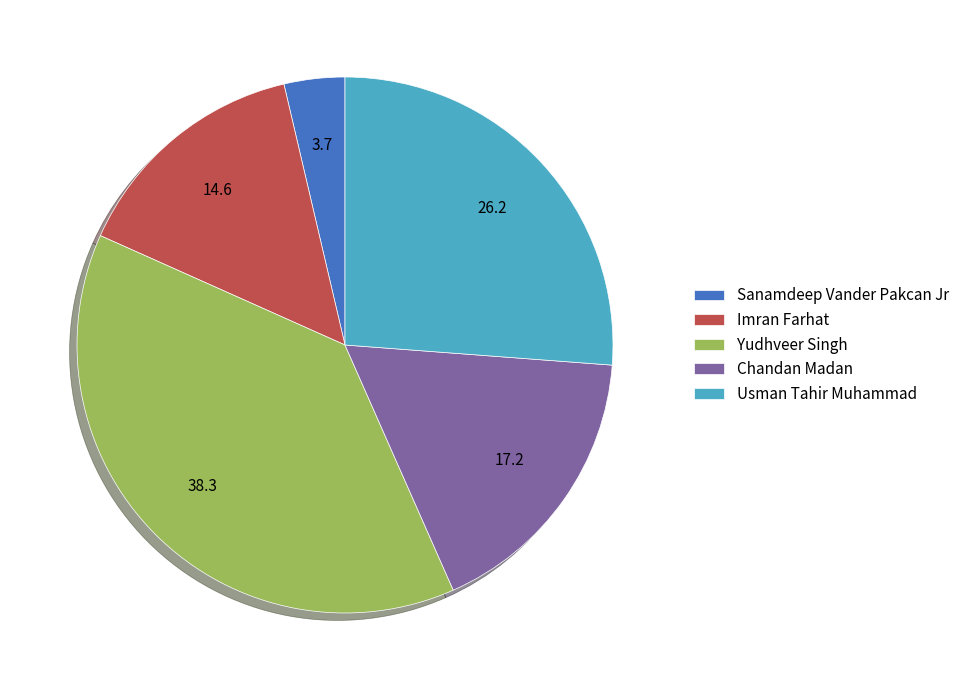

Is it true that Usman Tahir Muhammad is 18% of the pie?

False